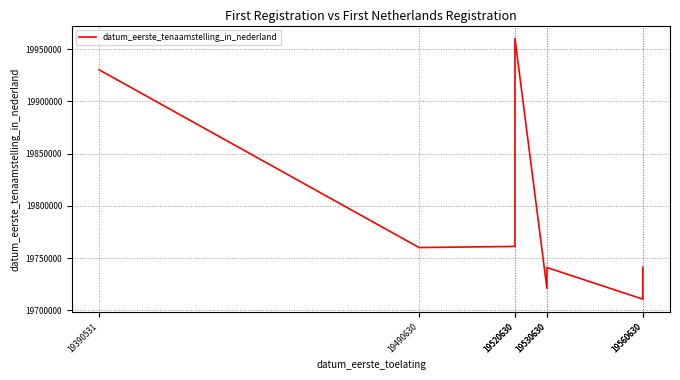

Is it true that the value at 19560630 is 10834555?

False